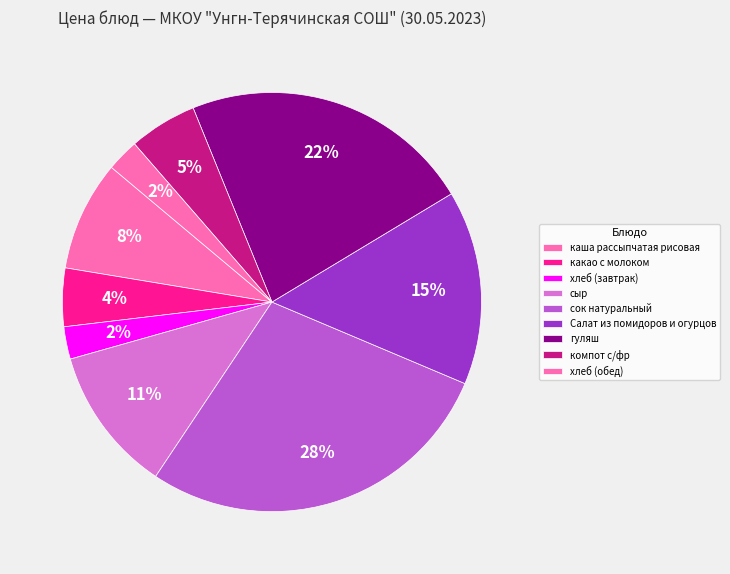

How many segments does this pie chart have?

9